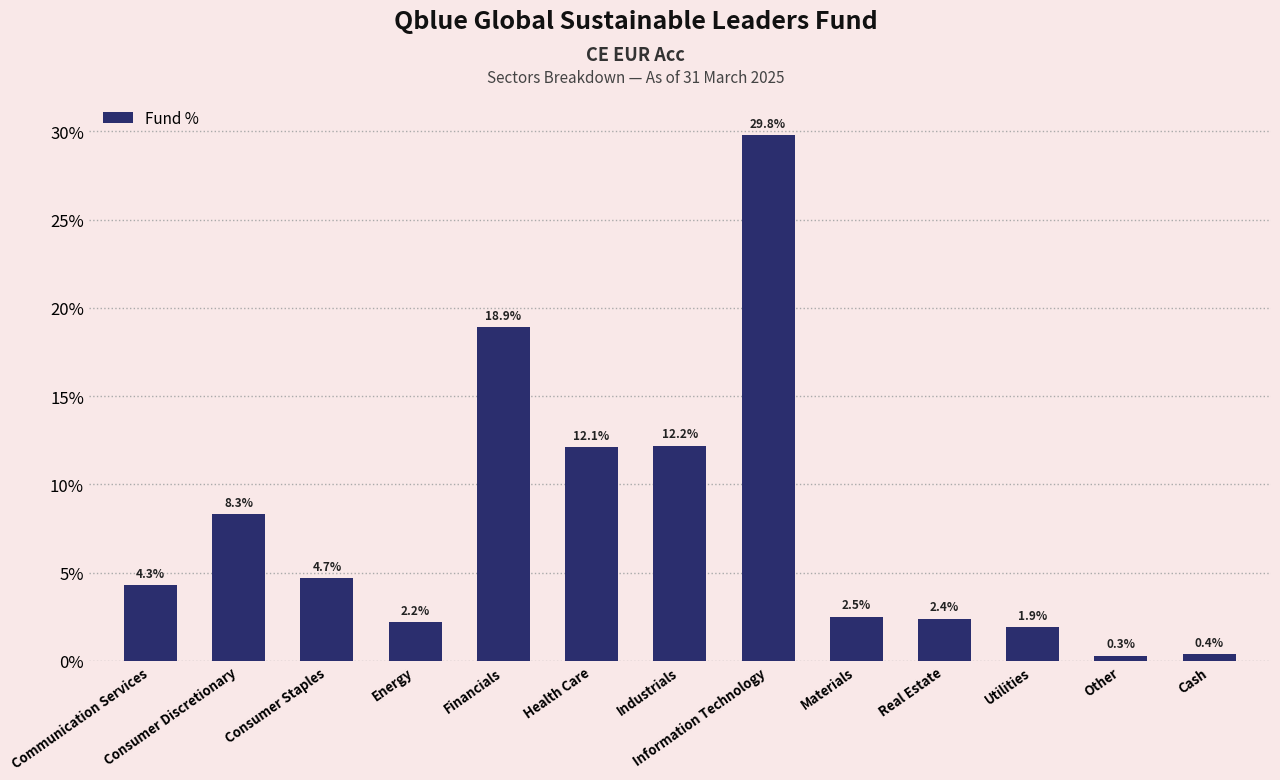

True or false: the data shows 1.9 at Utilities.

True